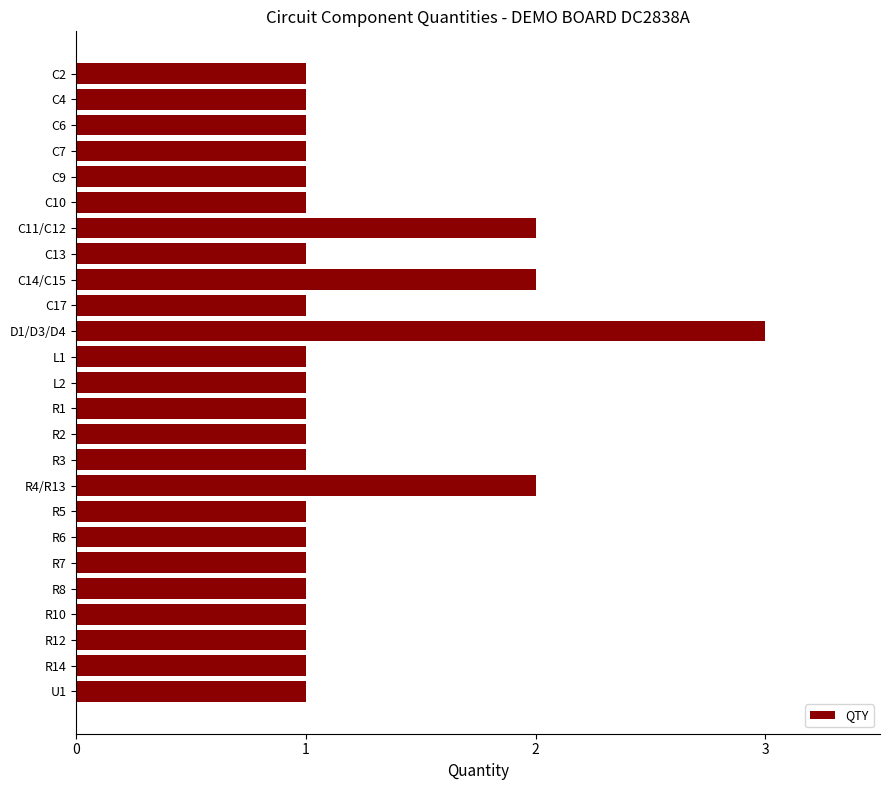

What is the maximum value shown in the chart?

3